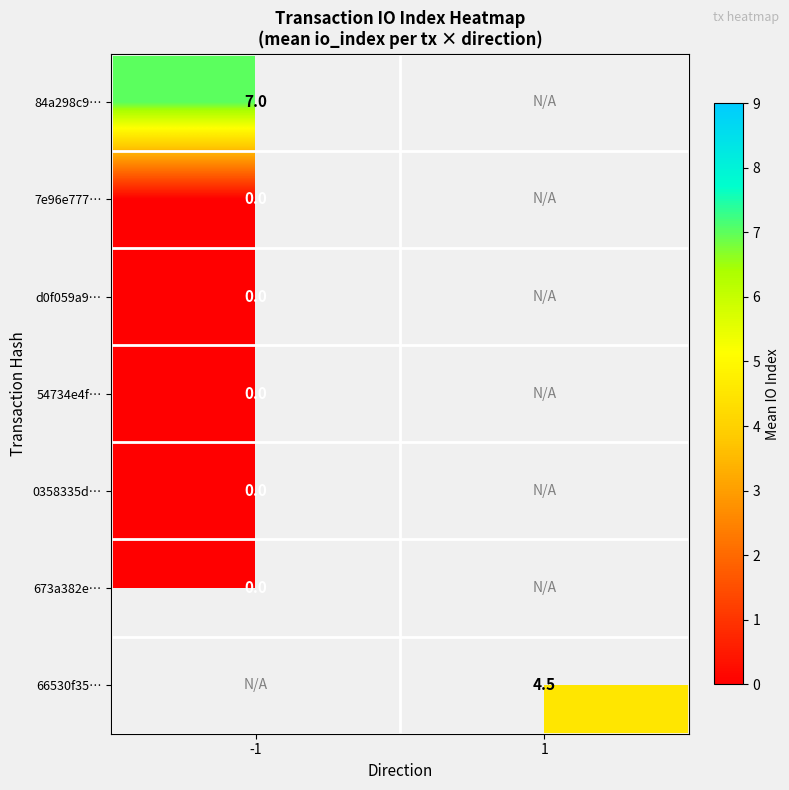

Count the number of data series in this chart.

7